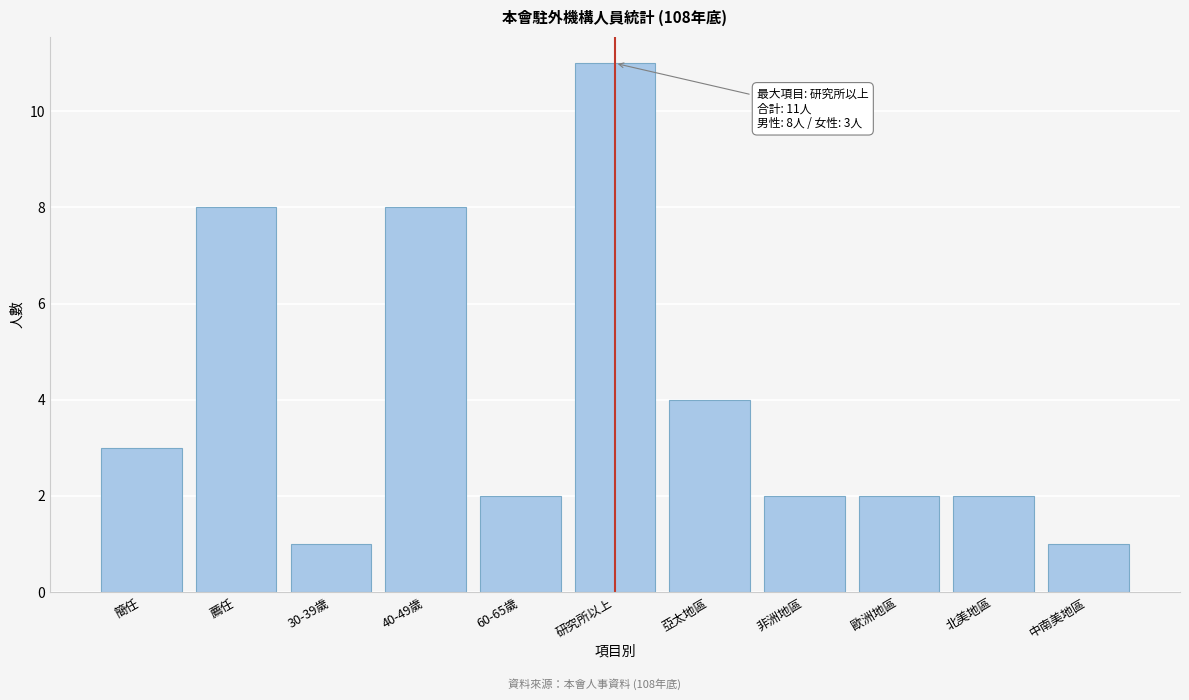

Reading right to left, list all the values displayed in this chart.

1	2	2	2	4	11	2	8	1	8	3